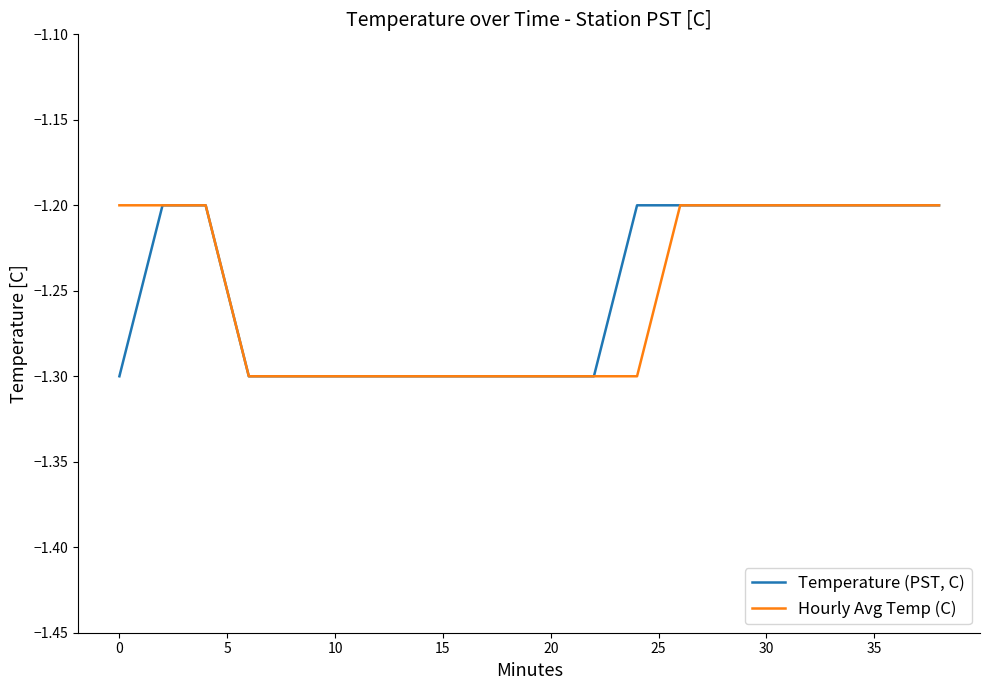

What is the difference between the maximum and minimum values in the Temperature (PST, C) series?

0.1